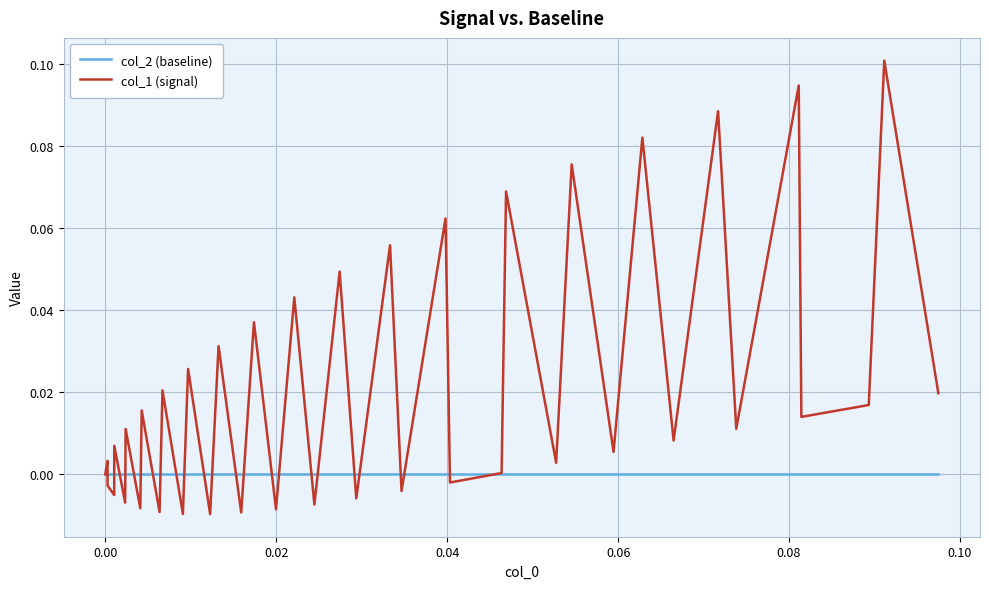

Which series has the largest total across all categories?

col_1 (signal)